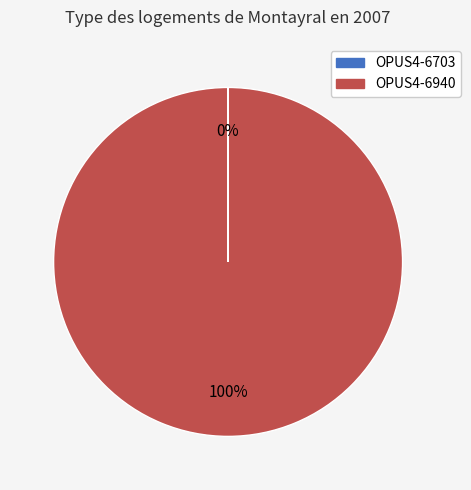

True or false: OPUS4-6940 accounts for 100% of the total.

True